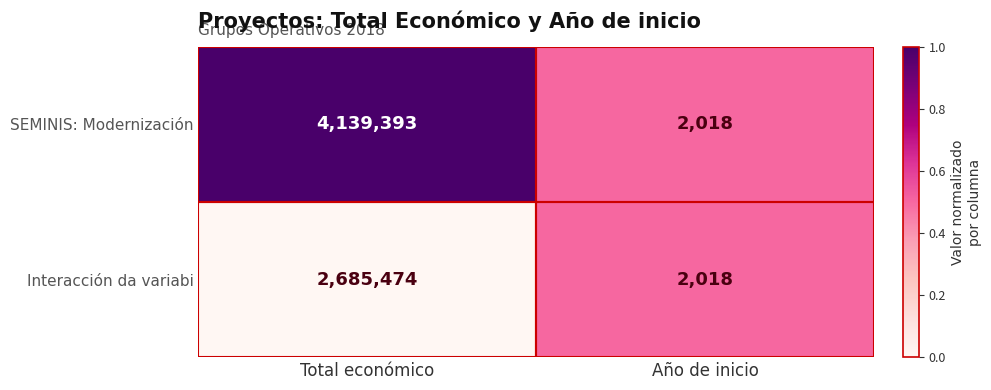

At which category does the chart reach its peak across all series?

Total económico